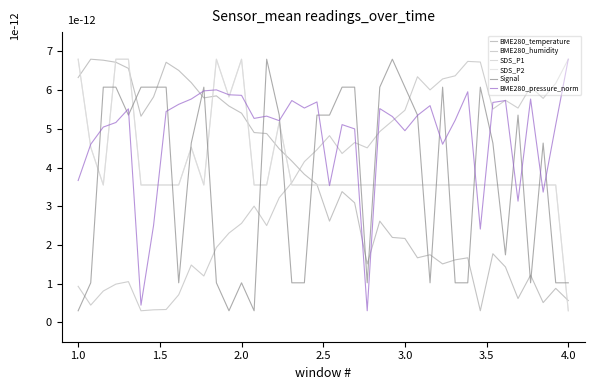

True or false: Signal and BME280_temperature intersect in this chart.

True